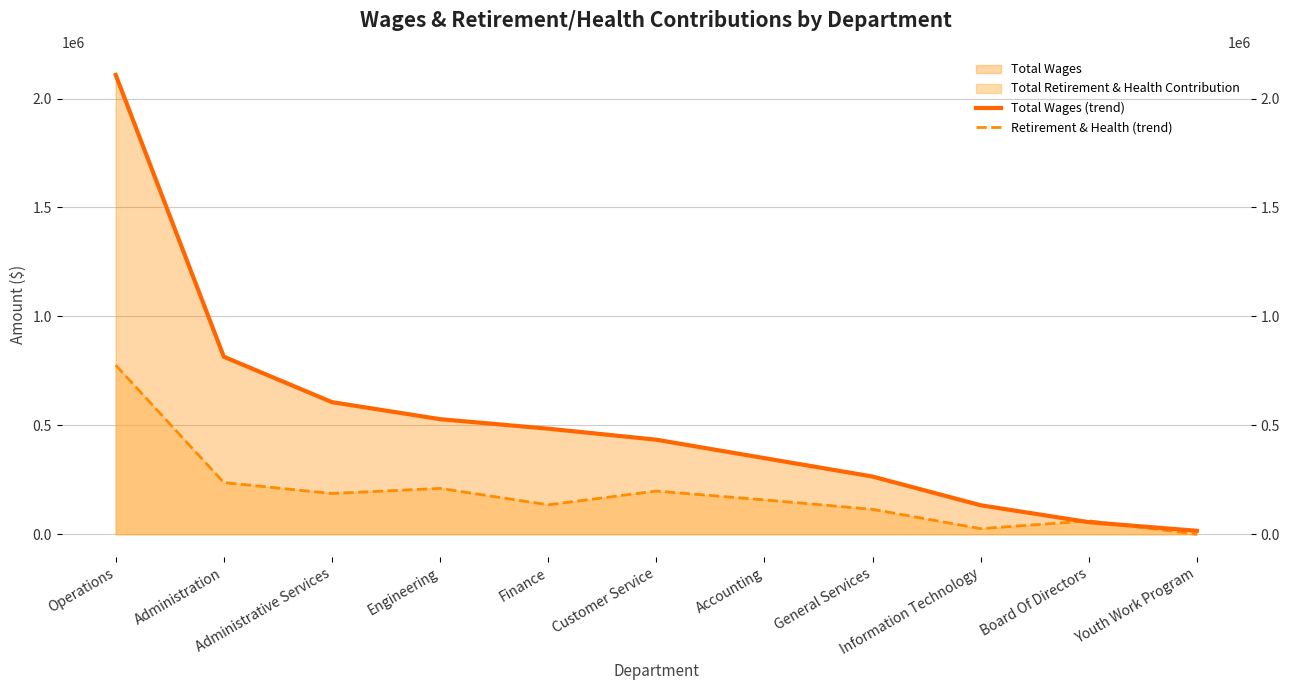

What is the total value across all series at Customer Service?

632242